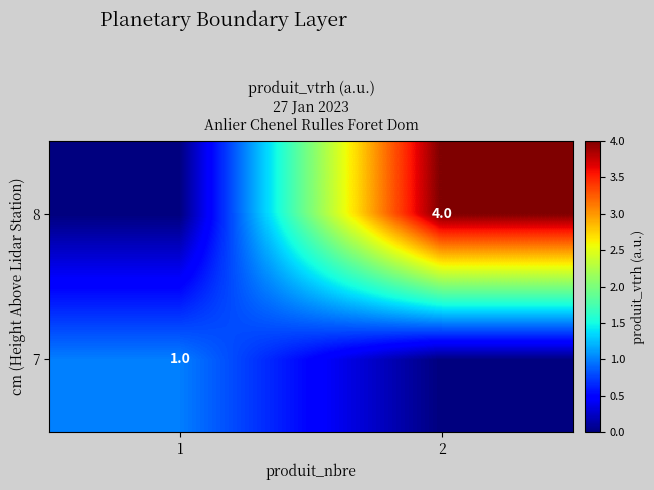

The value of 7 at 1 is 0. True or false?

False